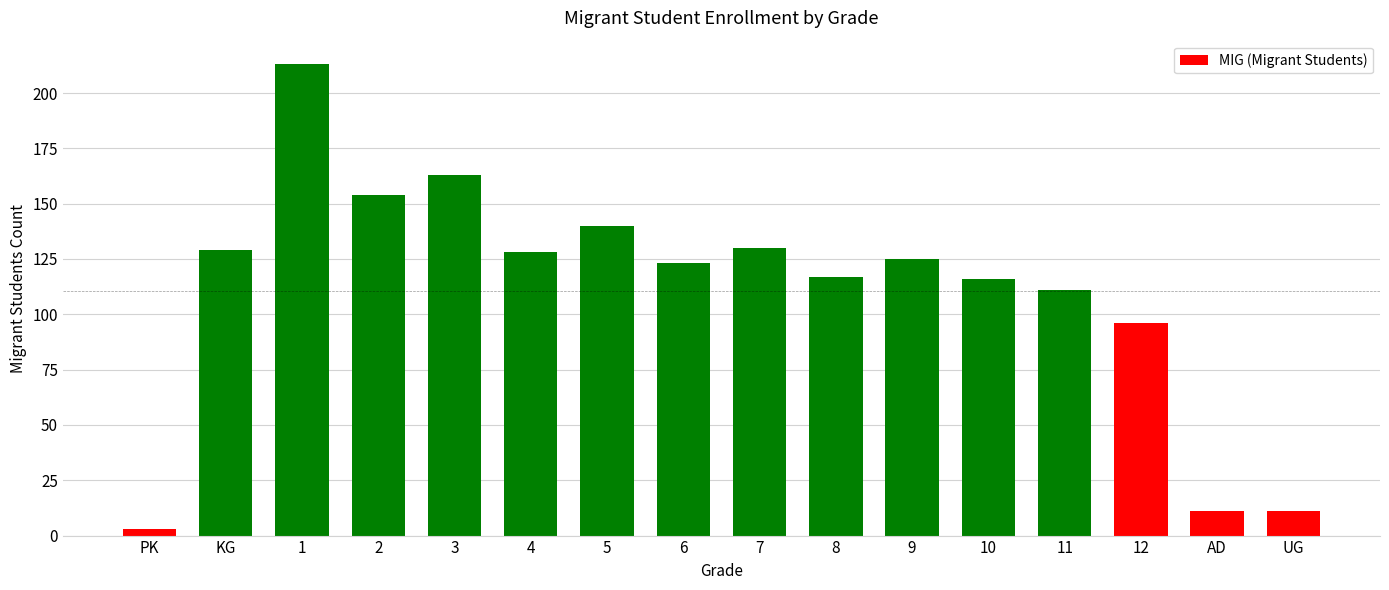

Where is the data nearest to the value 108?

11